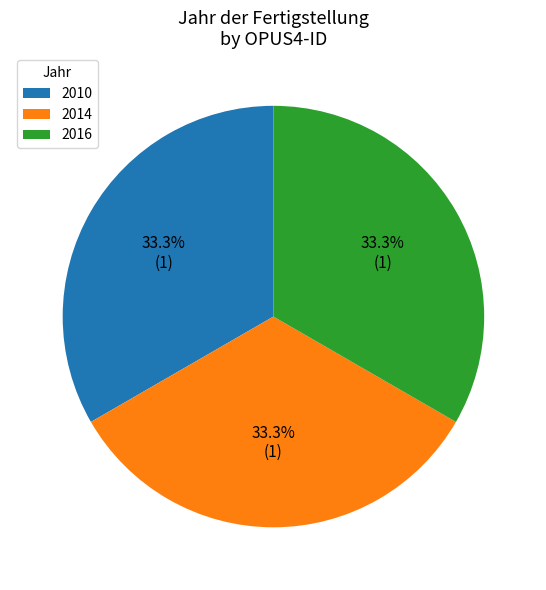

Does 2010 account for over 50% of the chart?

No